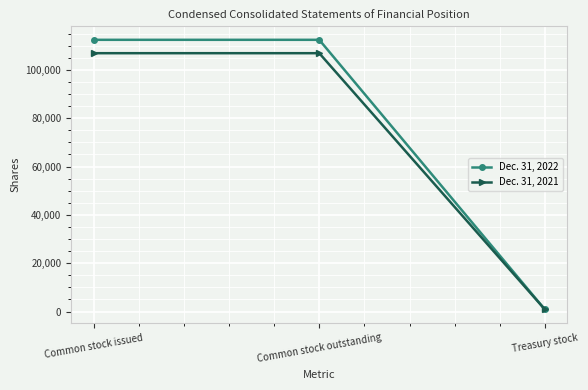

How many series are shown in this chart?

2